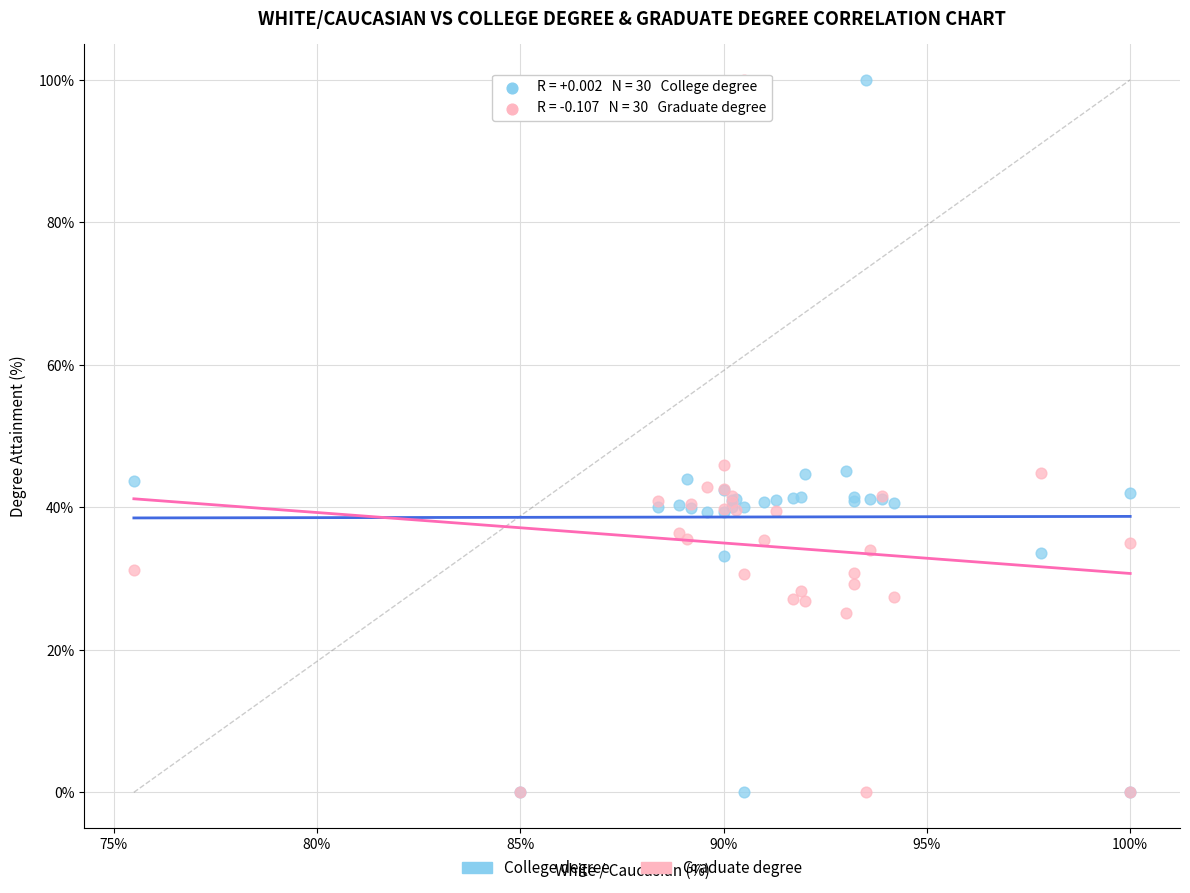

What are all the series names shown in the legend?

College degree, Graduate degree